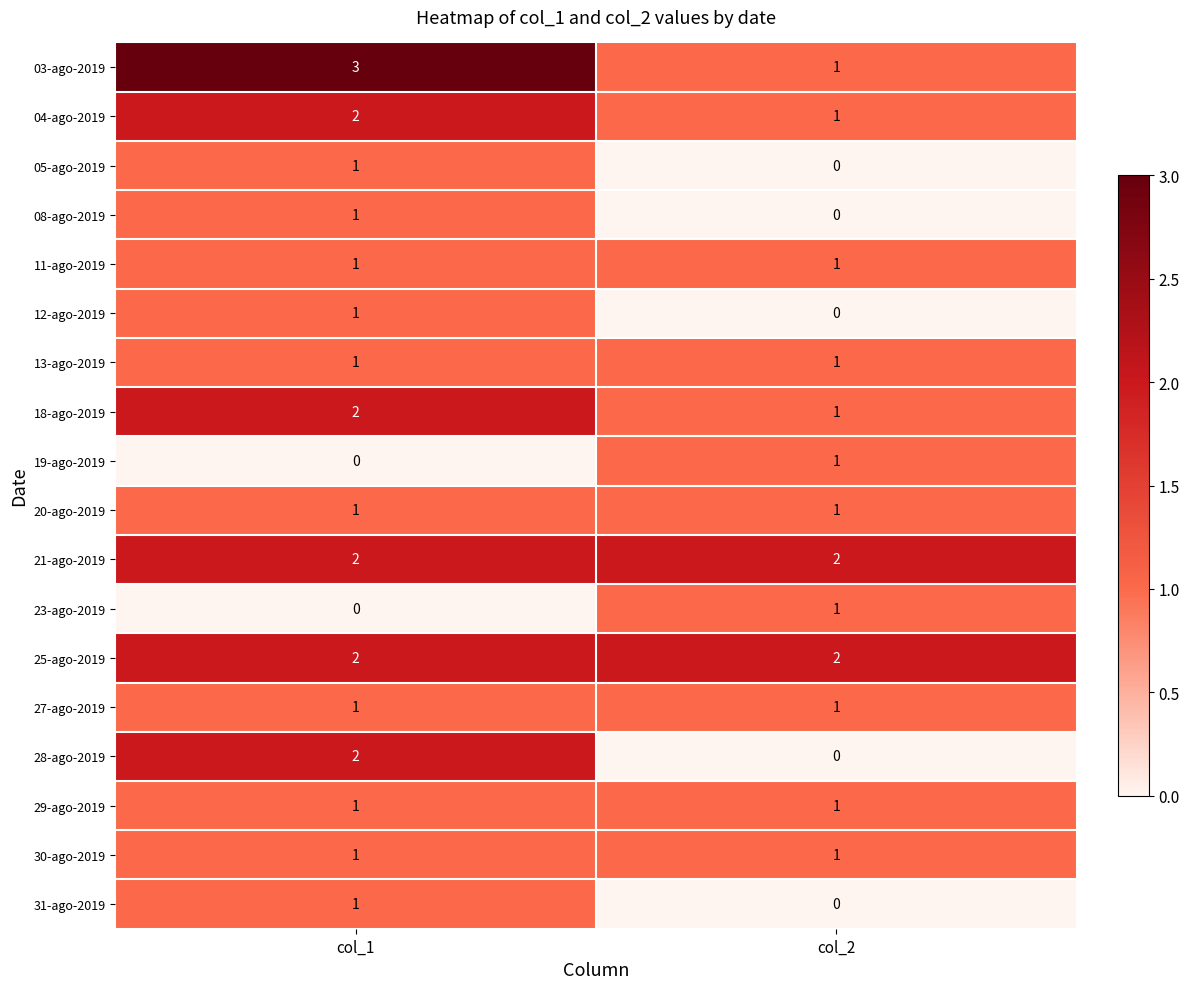

The value of 28-ago-2019 at col_1 is 2. True or false?

True